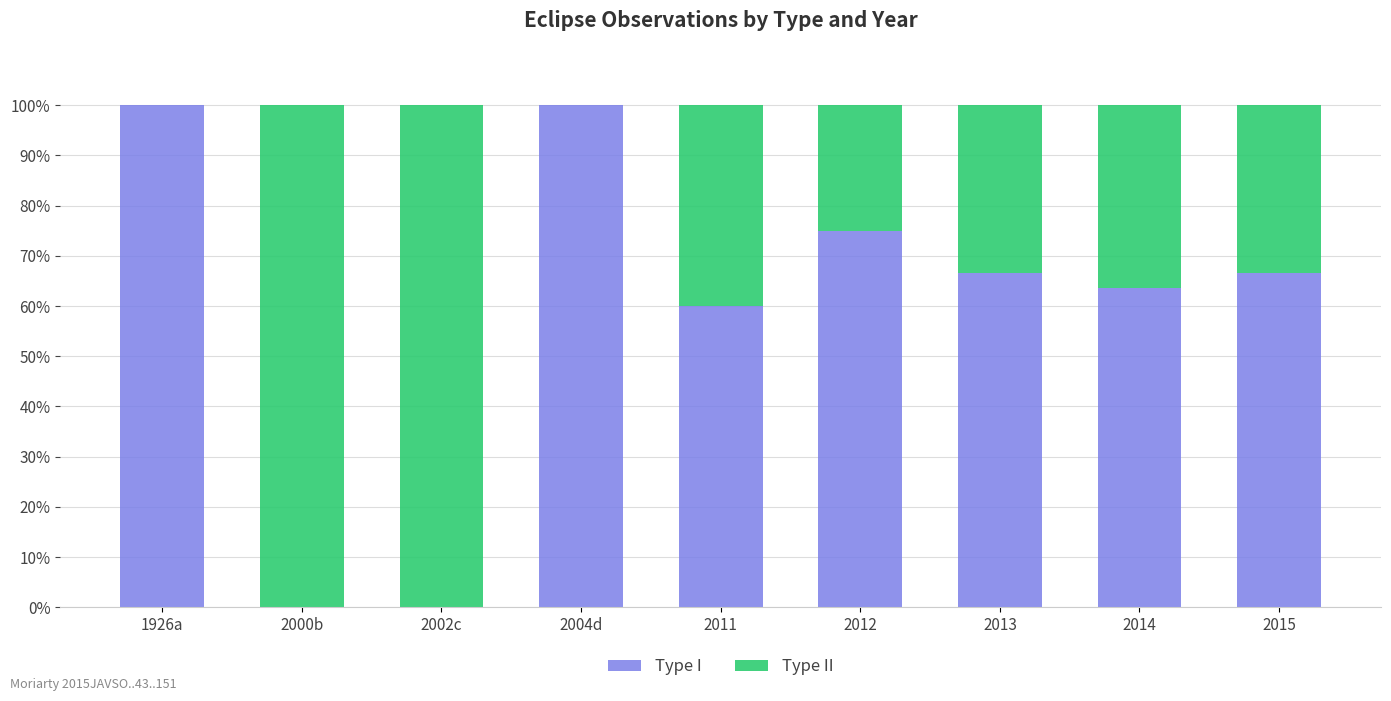

What is the maximum value for Type I?

100.0